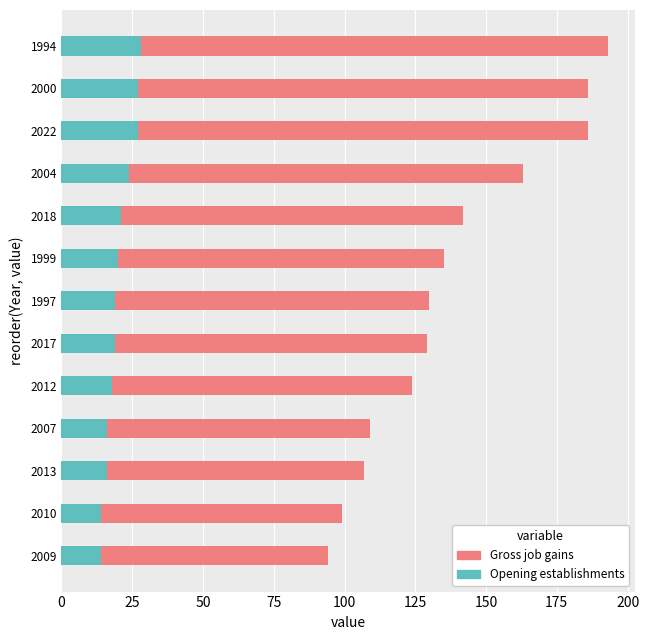

What position from the left is 2007?

4